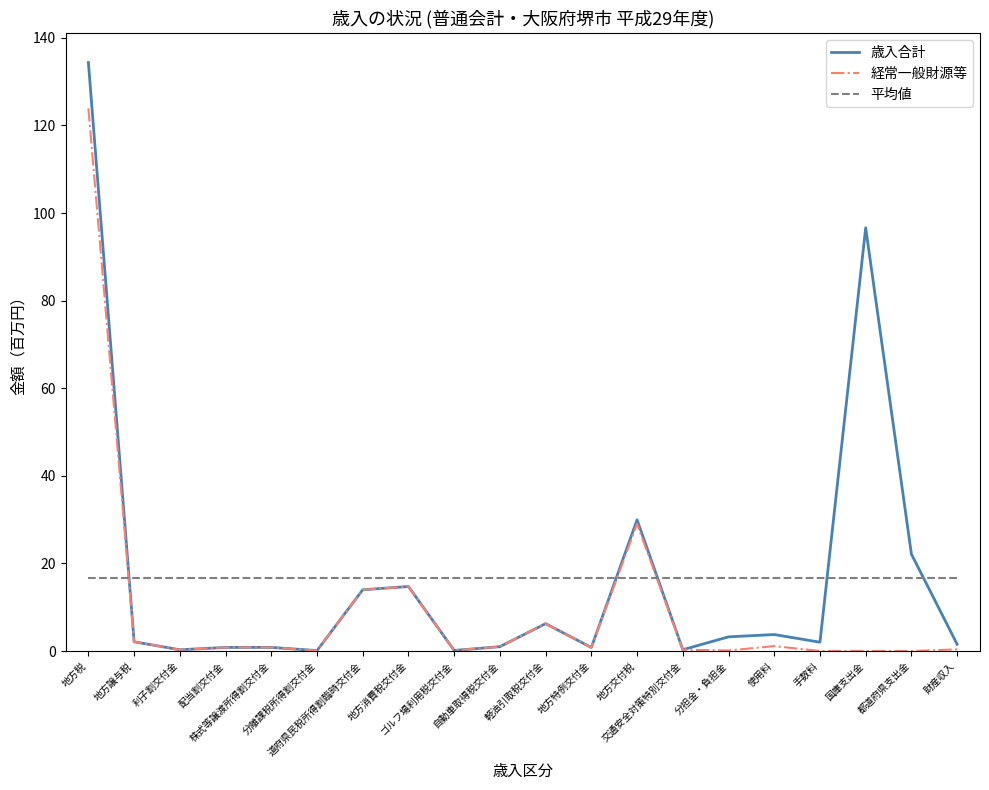

Which series ends up on top after the final intersection of 歳入合計 and 平均値?

平均値